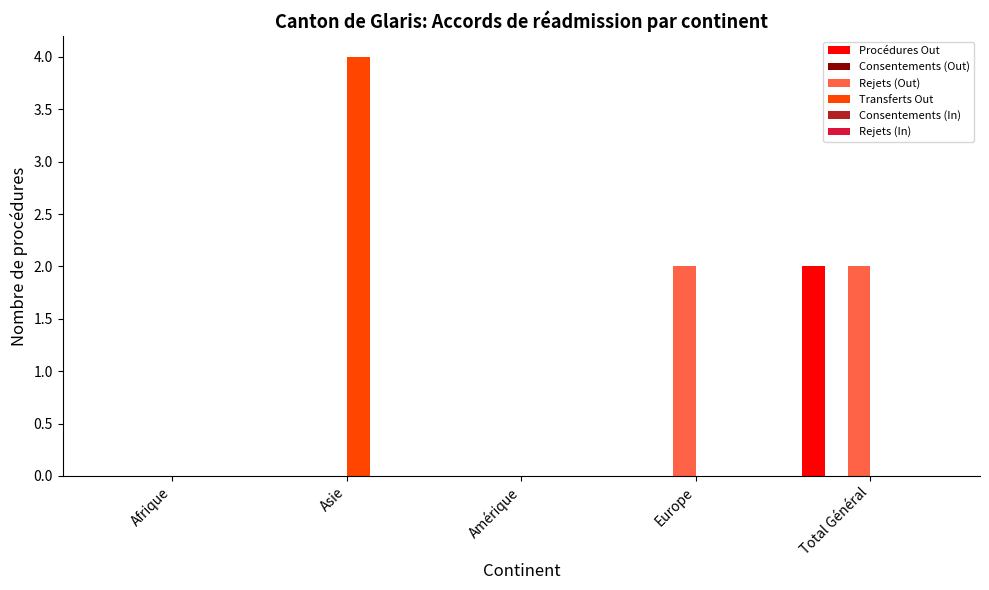

What is the sum of all Transferts Out values?

4